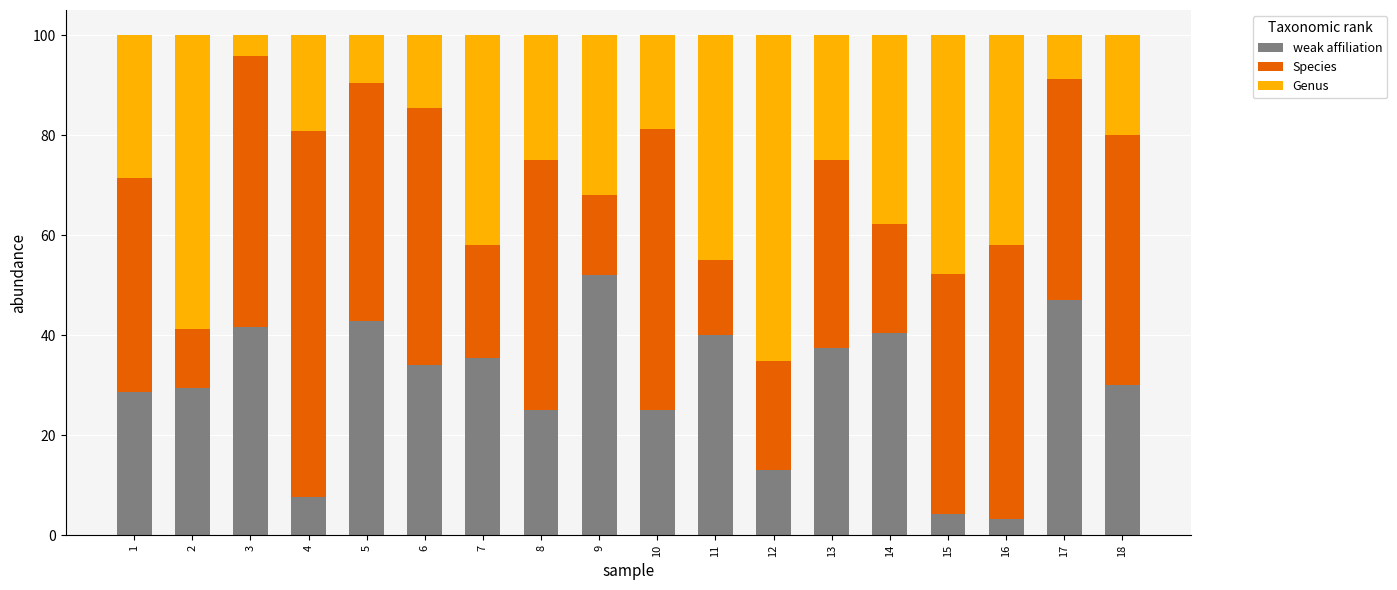

What is the average value of the weak affiliation series?

29.9